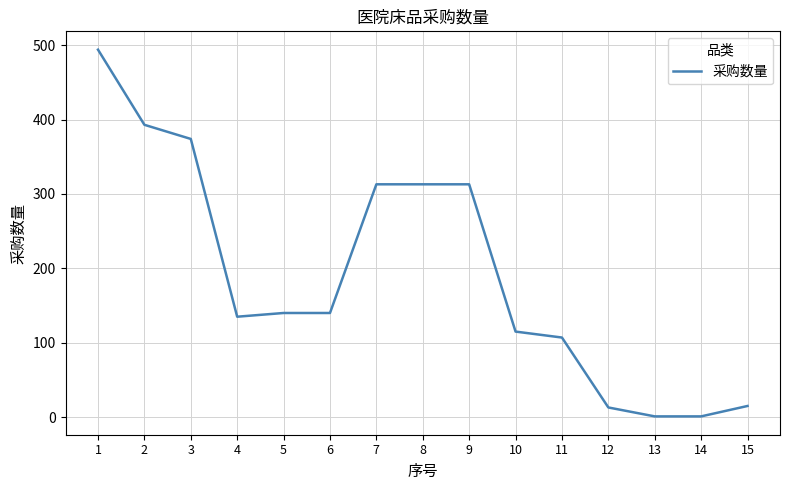

At which category does the chart reach its peak across all series?

1